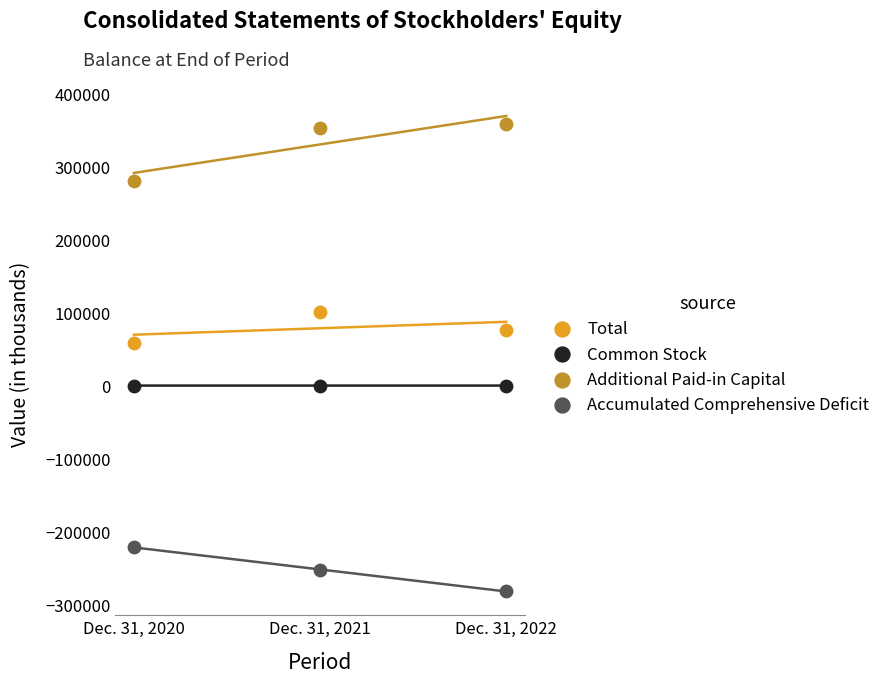

Which series reaches the maximum Y coordinate?

Additional Paid-in Capital